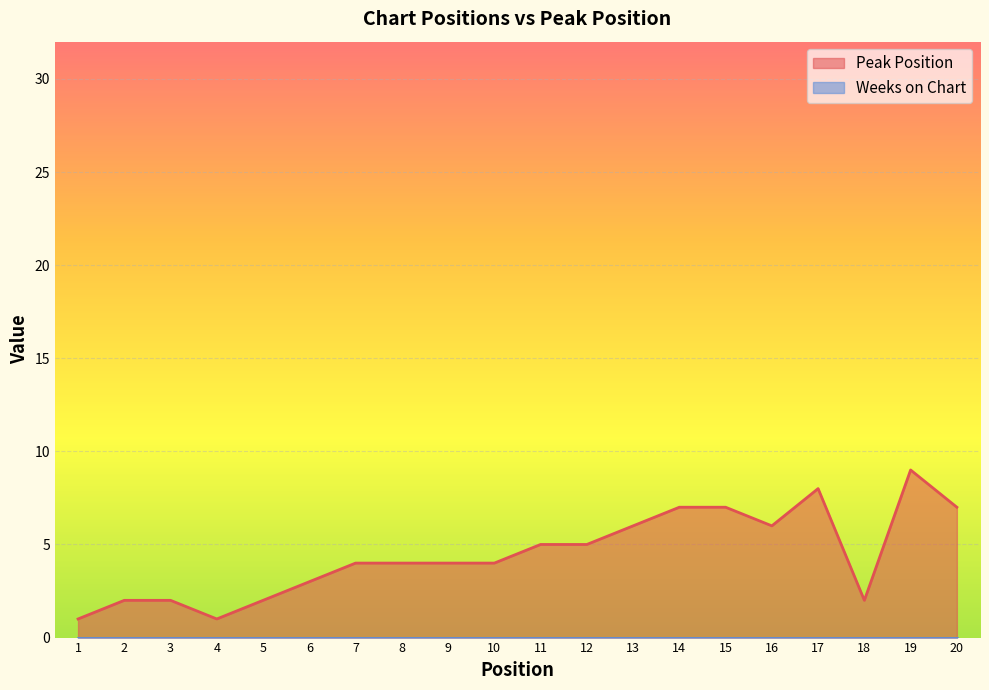

What is the minimum value shown in the chart?

0